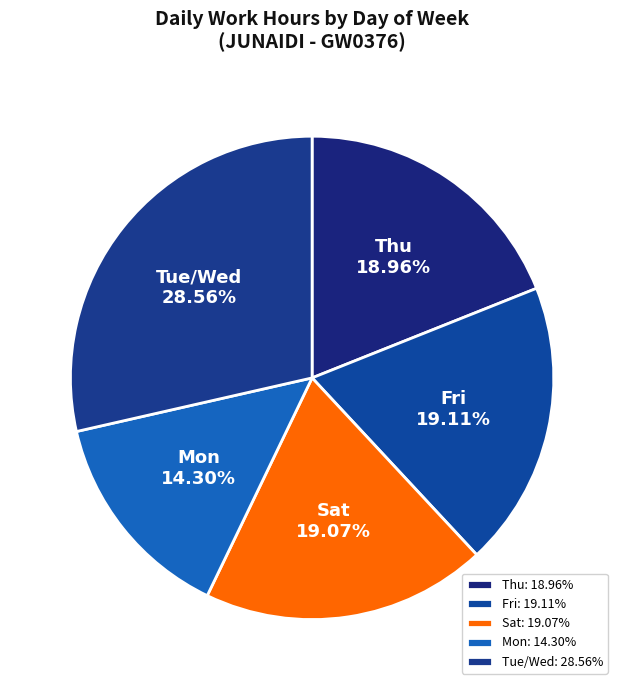

How many slices are in this pie chart?

5